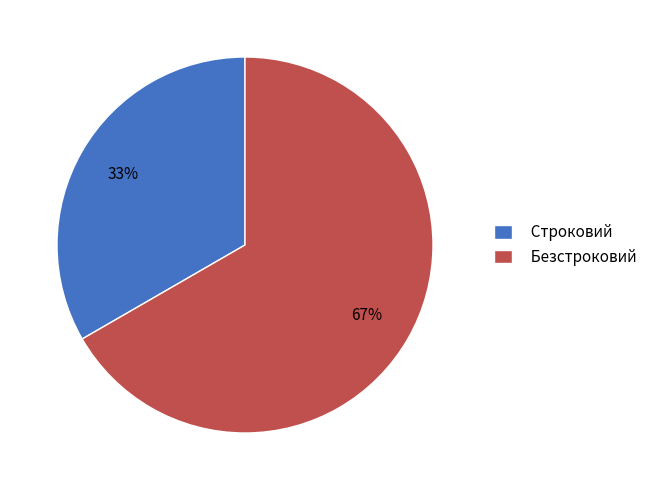

Does any single category account for the majority?

Yes